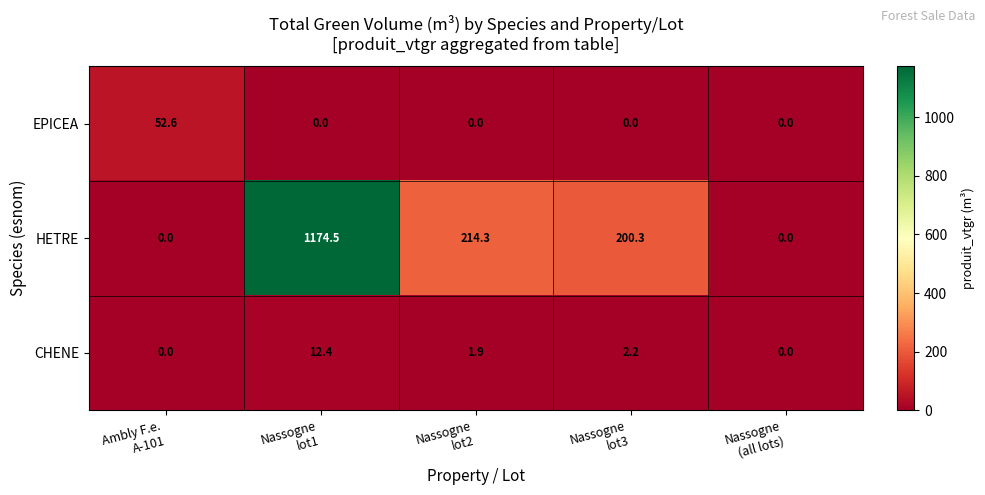

Which series has the largest total across all categories?

HETRE